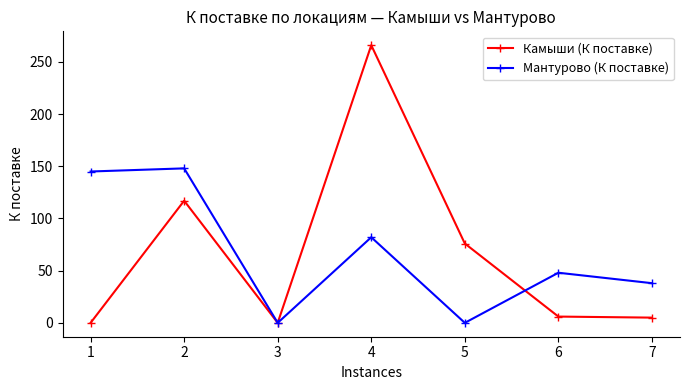

True or false: Мантурово (К поставке) has a value of 148 at 2.

True